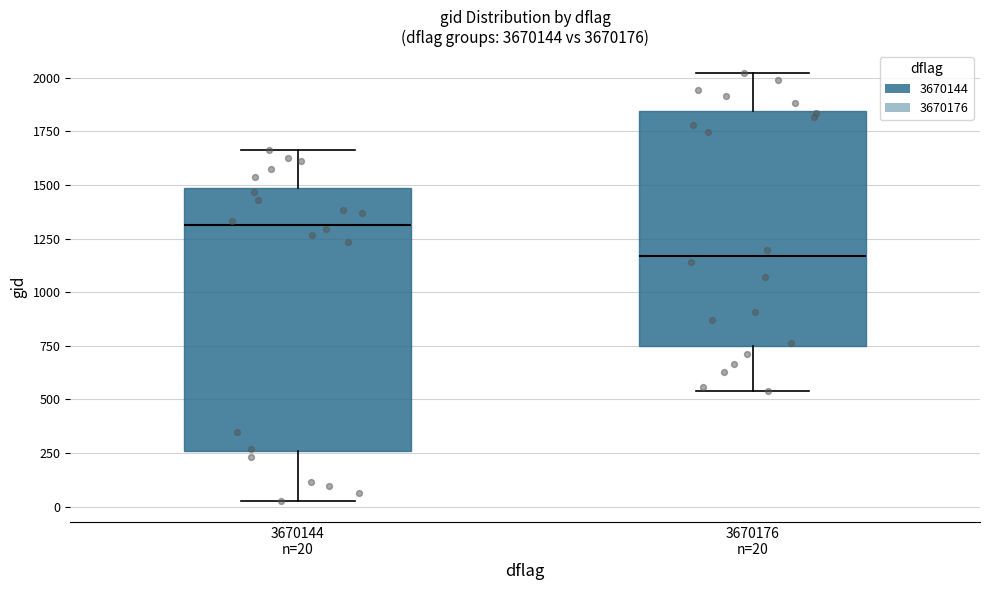

Where does the lower whisker of the box for 3670144 n=20 end on the y-axis? The values are not printed on the chart, so give them approximately, as read against the axis.

50